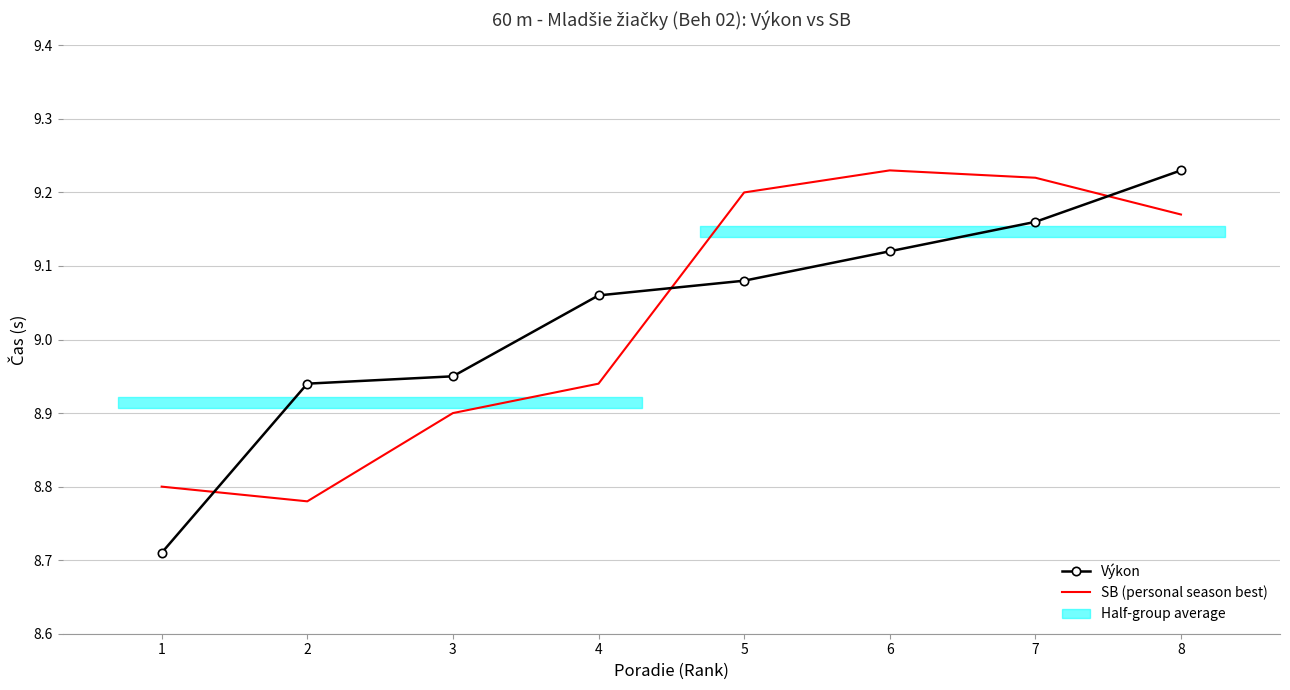

How many interior local peaks does the SB (personal season best) series have?

1